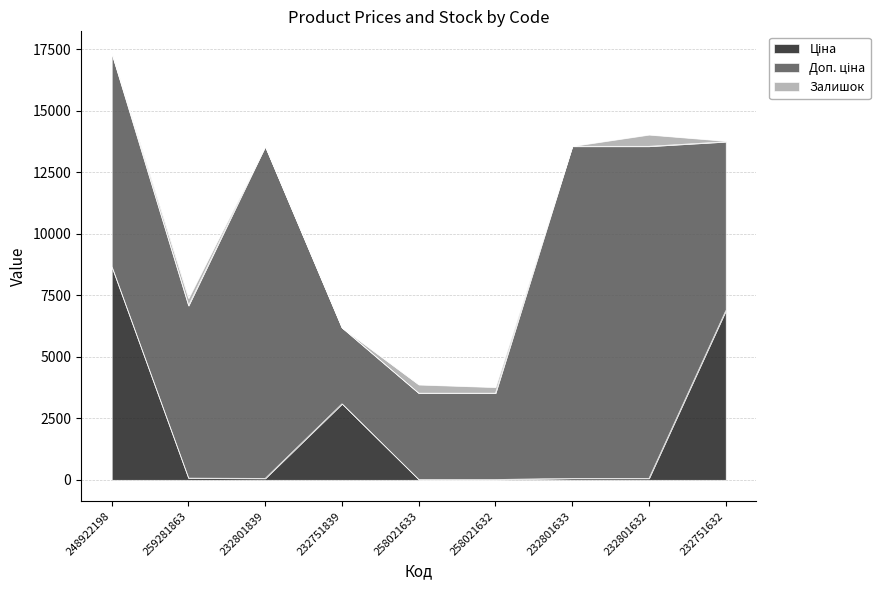

What is the sum of the Залишок values at 232751839 and 248922198?

15.0